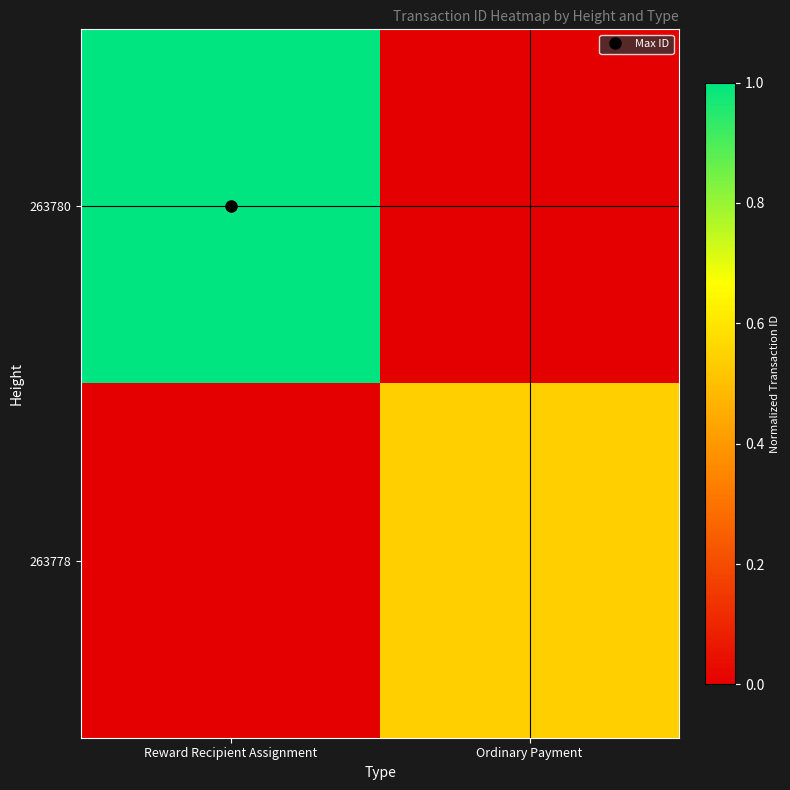

Which series has the widest spread of values?

263780